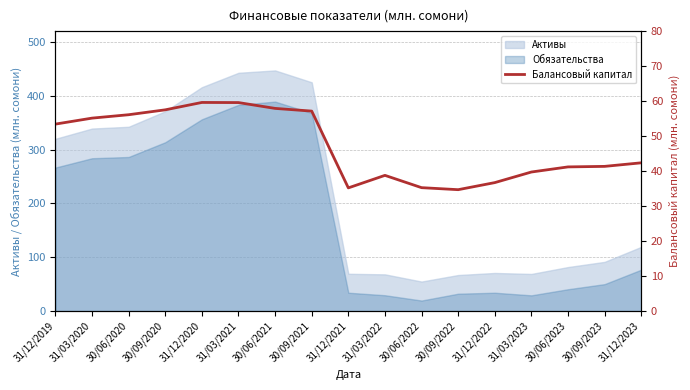

True or false: Активы and Обязательства cross at least once.

False